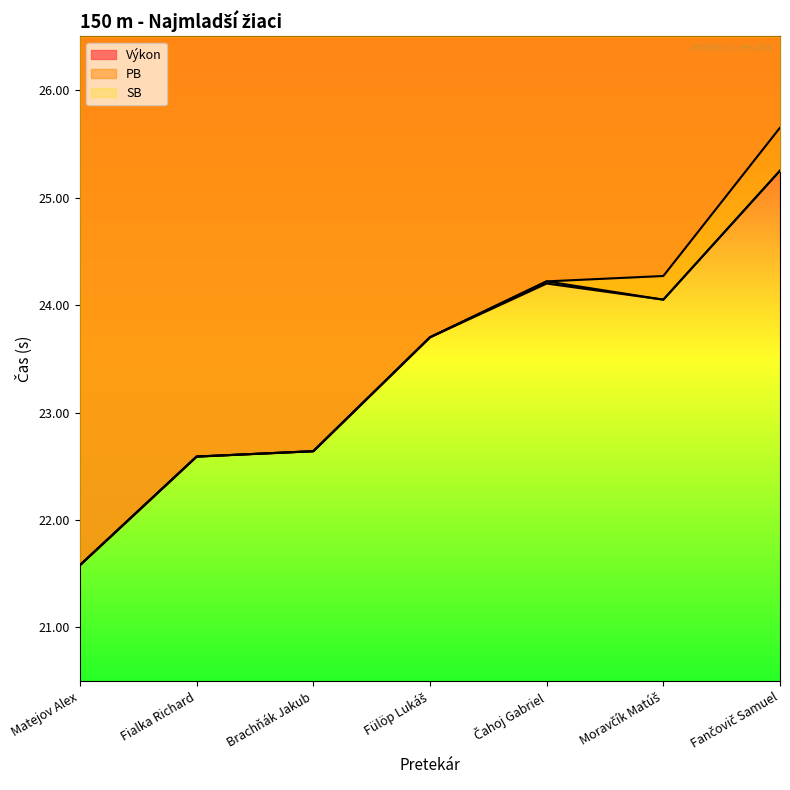

Is the value of Výkon at Fančovič Samuel greater than the value of SB at Brachňák Jakub?

Yes